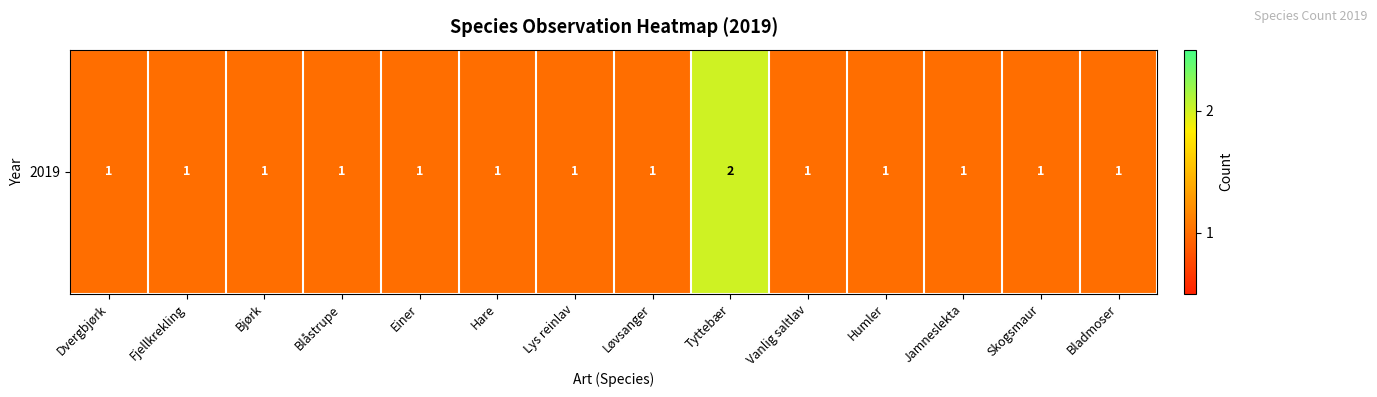

What is the ratio of the value at Løvsanger to the value at Fjellkrekling?

1.0